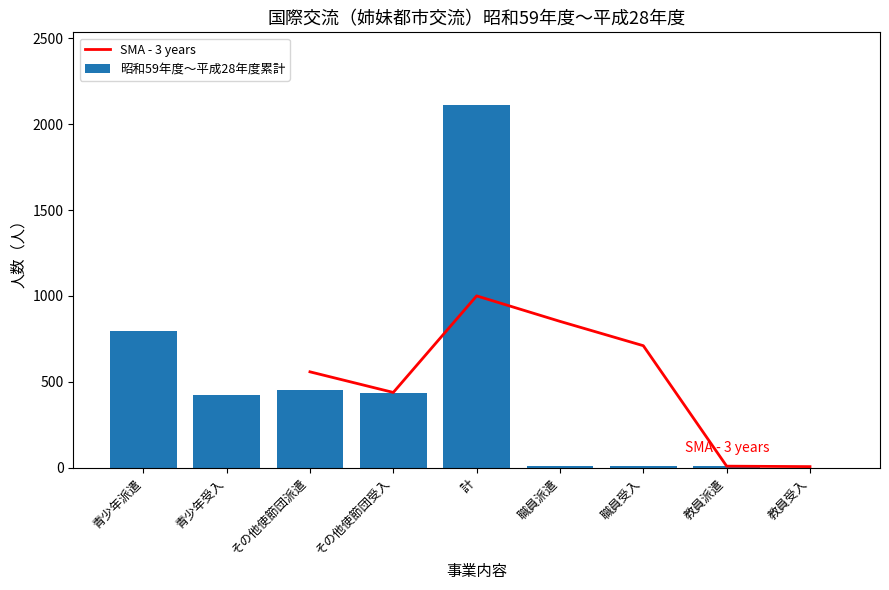

The chart shows a value of 454 at その他使節団派遣. True or false?

True